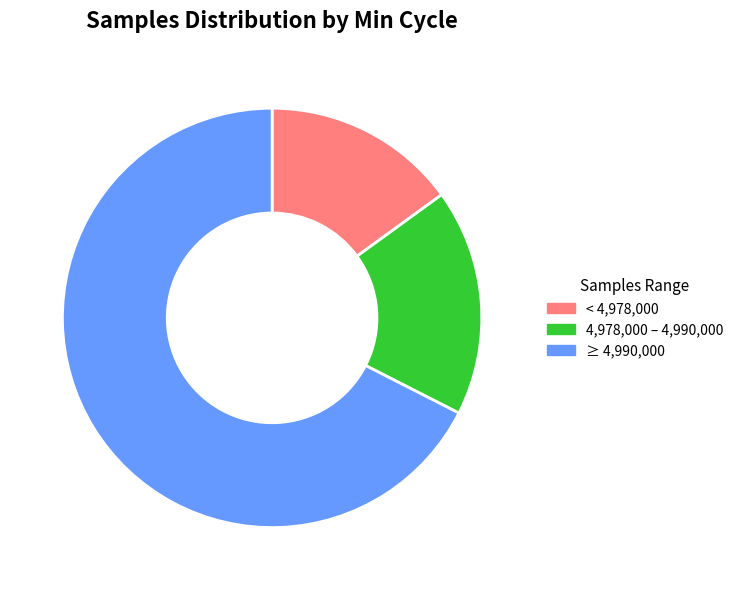

Which slice is the smallest?

< 4,978,000